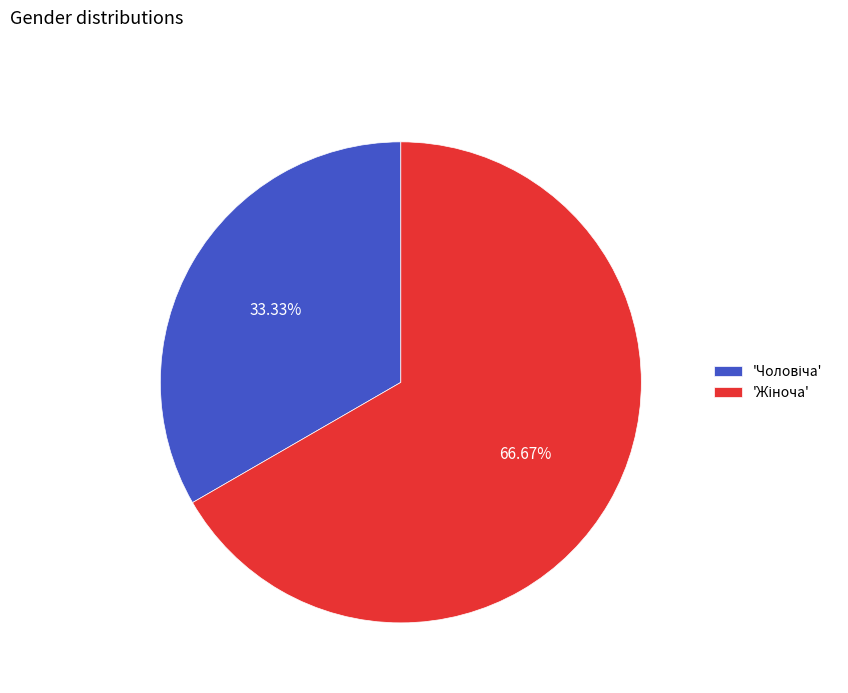

Does any single category account for the majority?

Yes